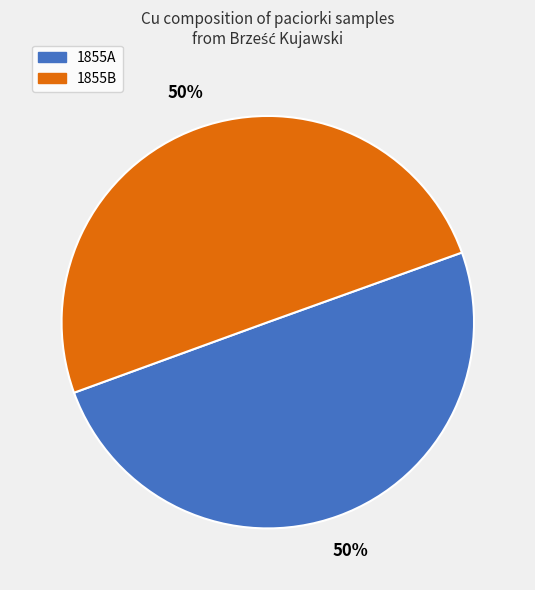

What percentage is the 1855B slice, to the nearest percent?

50%